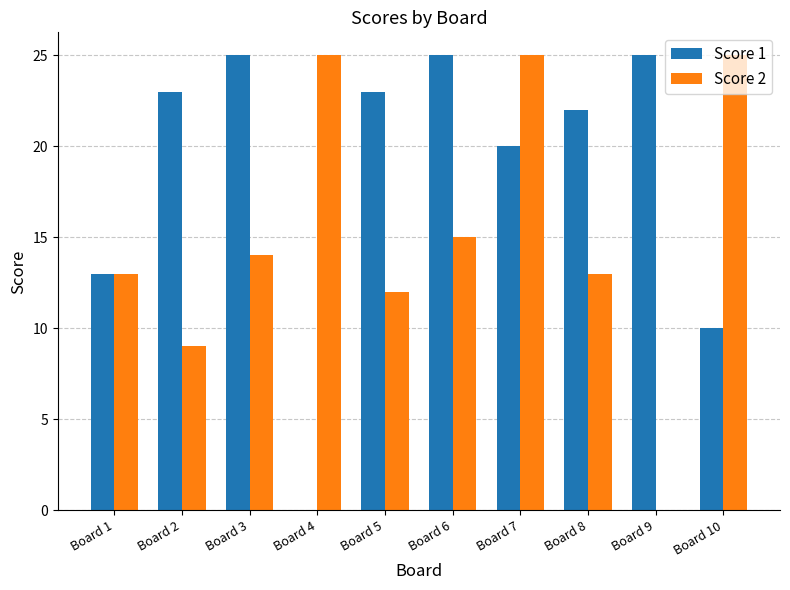

Which series has the largest total across all categories?

Score 1